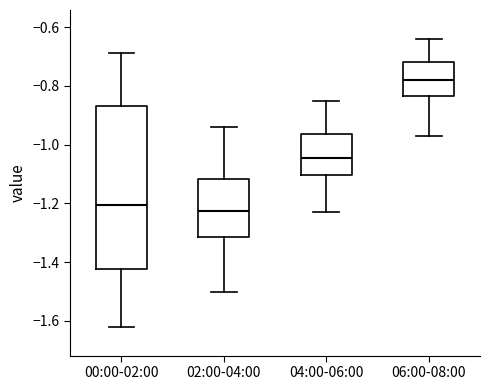

Reading left to right, transcribe this box plot: for each box, give where its median line is, the range the box spans, and where its two whiskers end, as read against the y-axis. The values are not printed on the chart, so give them approximately, as read against the axis.

00:00-02:00: median -1.20, box -1.42 to -0.86, whiskers -1.62 to -0.68
02:00-04:00: median -1.22, box -1.32 to -1.12, whiskers -1.50 to -0.94
04:00-06:00: median -1.04, box -1.10 to -0.96, whiskers -1.22 to -0.84
06:00-08:00: median -0.78, box -0.84 to -0.72, whiskers -0.96 to -0.64